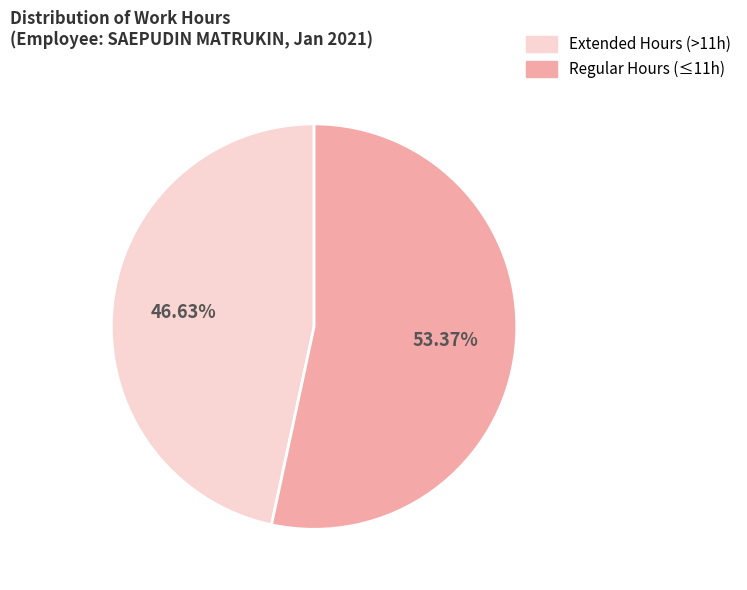

Is there a majority slice in this chart?

Yes